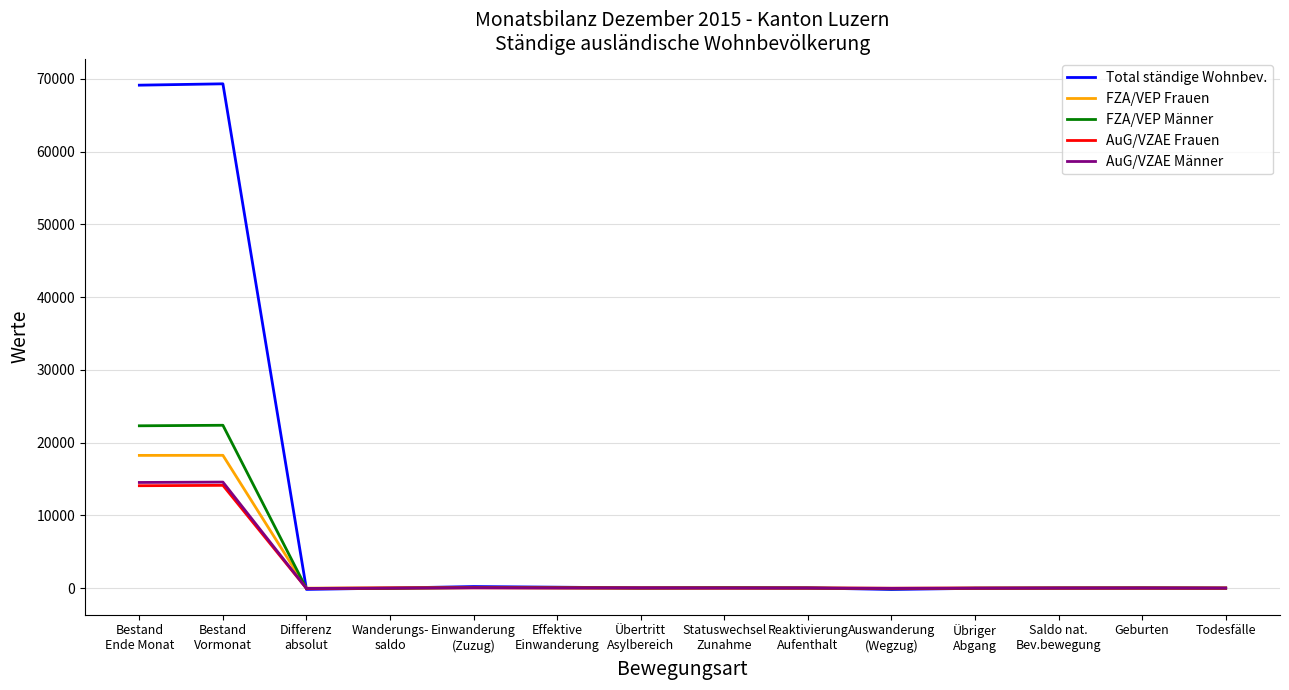

Which series has the largest total across all categories?

Total ständige Wohnbev.